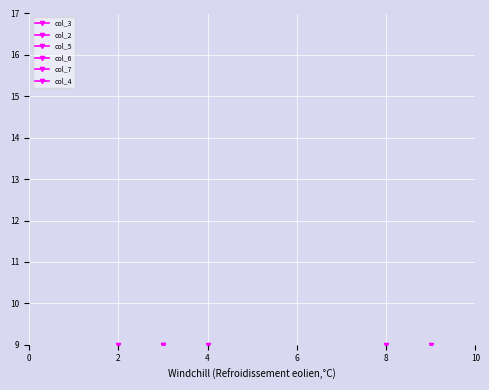

What is the label of the 6th point from the right?

4